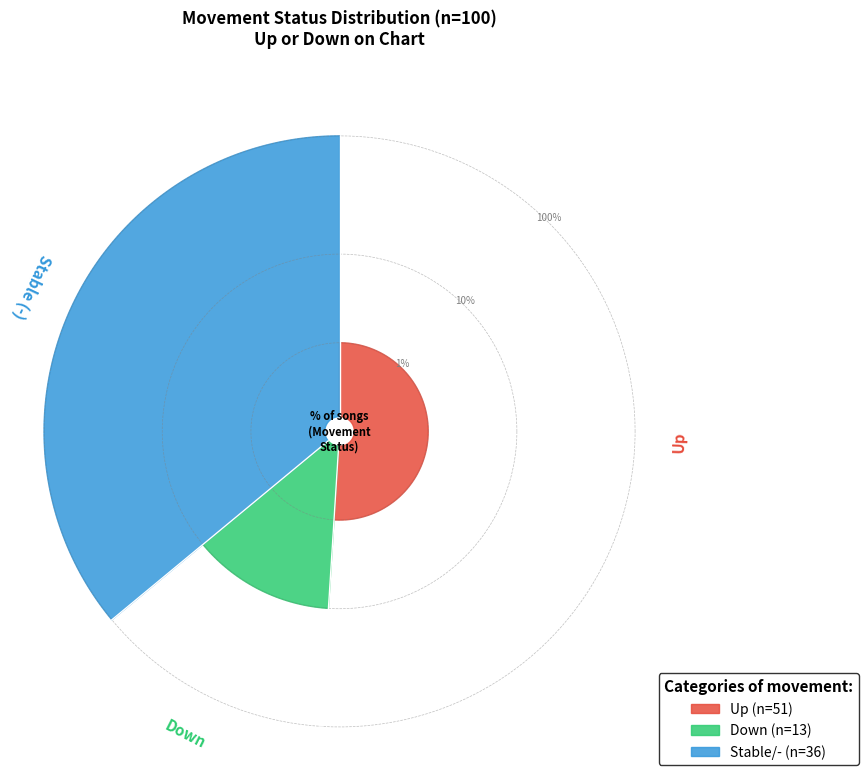

True or false: down accounts for 23% of the total.

False